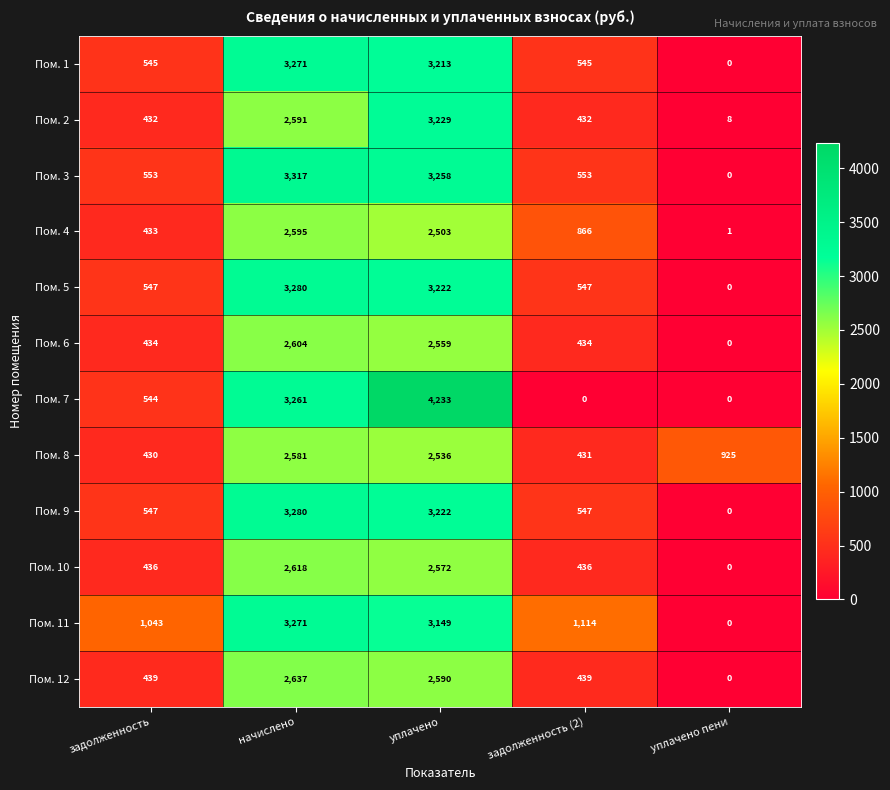

What is the greatest value displayed?

4233